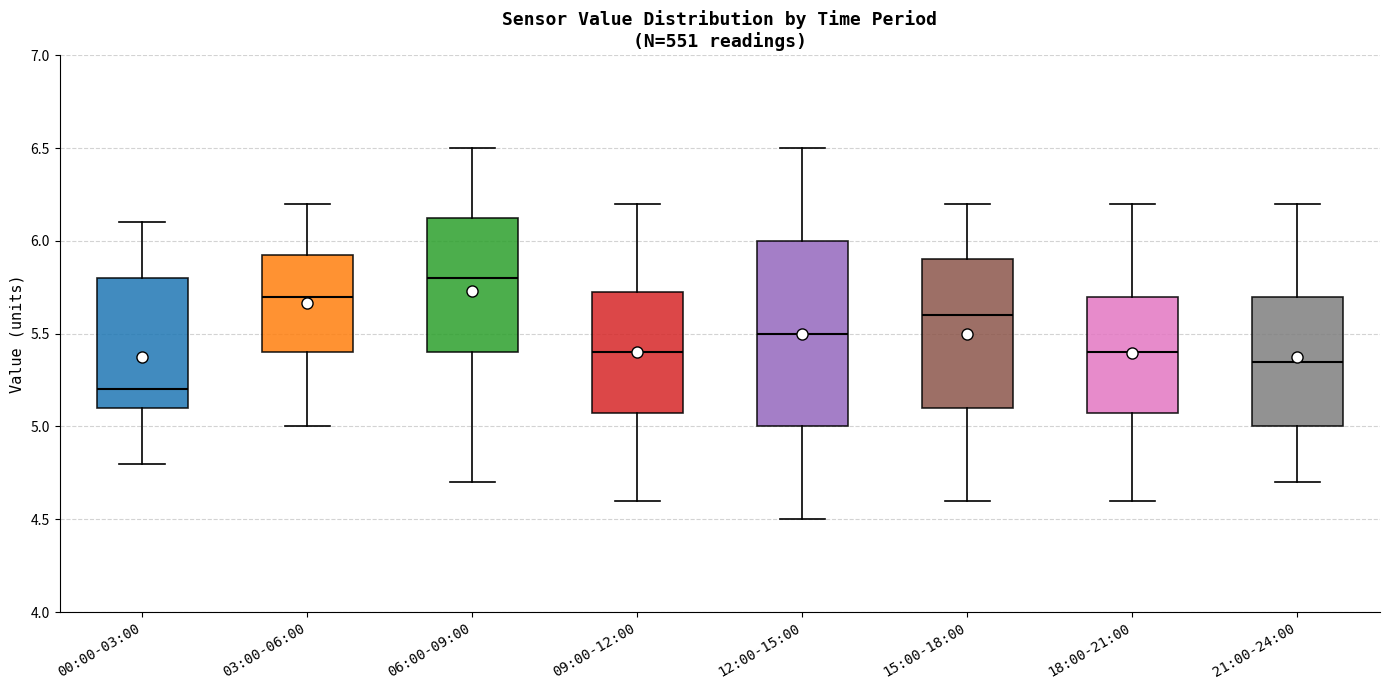

Which box has the highest median line?

06:00-09:00